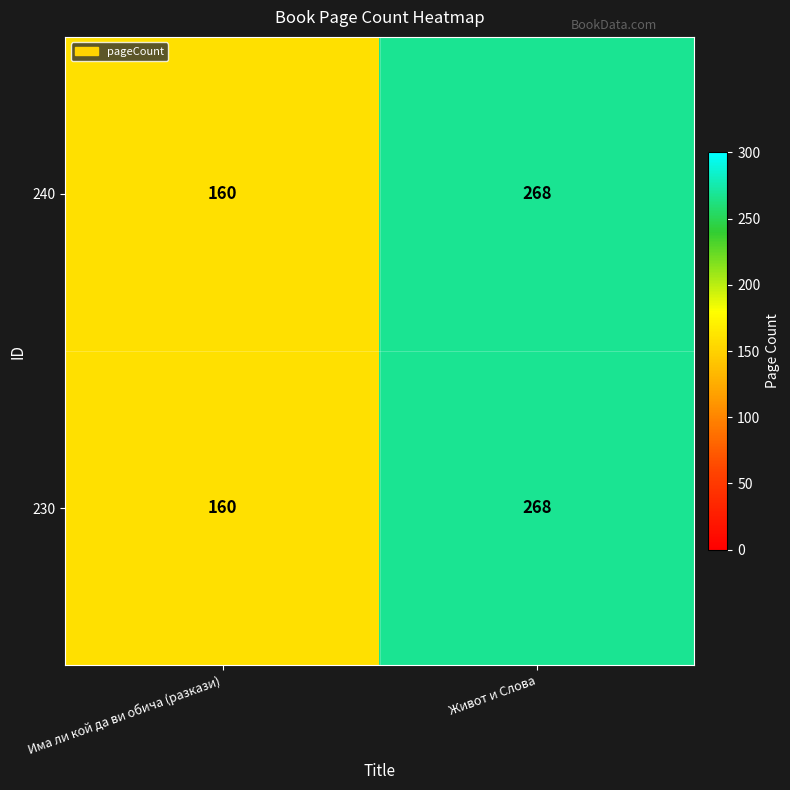

Reading right to left, extract all data points from this chart.

240: Живот и Слова=268	Има ли кой да ви обича (разкази)=160
230: Живот и Слова=268	Има ли кой да ви обича (разкази)=160